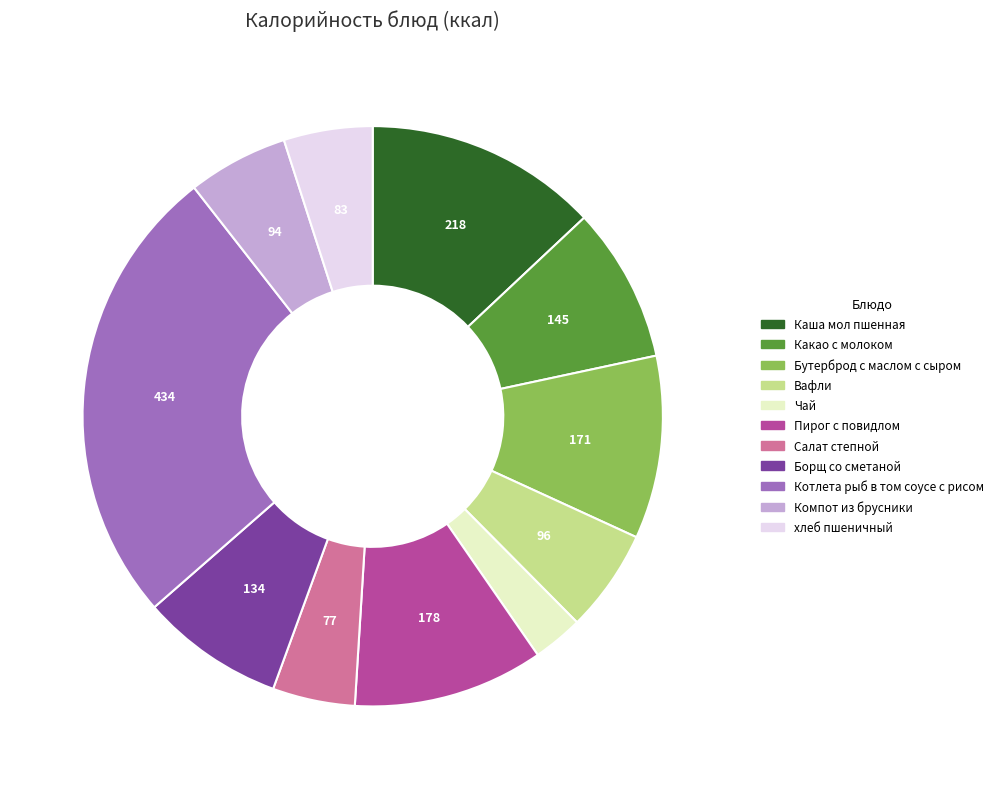

Does Котлета рыб в том соусе с рисом represent more than half of the total?

No